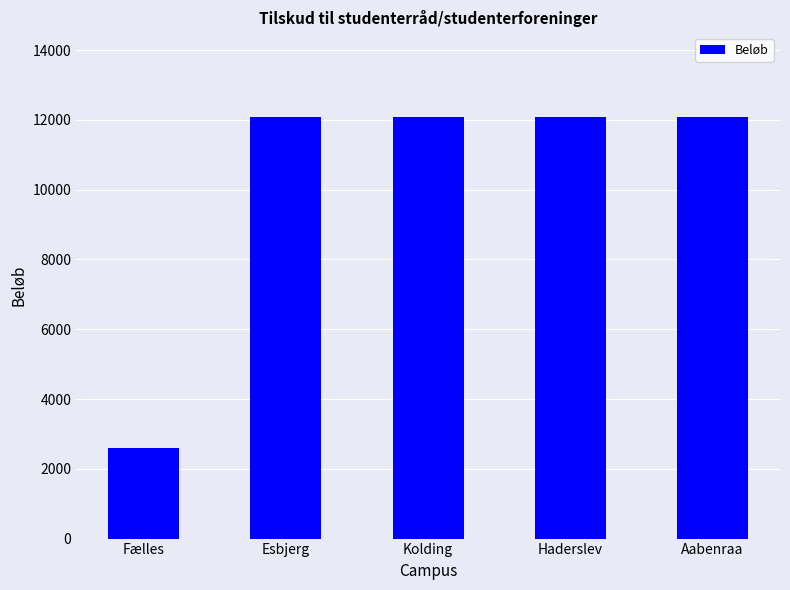

What is the difference between the values at Fælles and Kolding?

9499